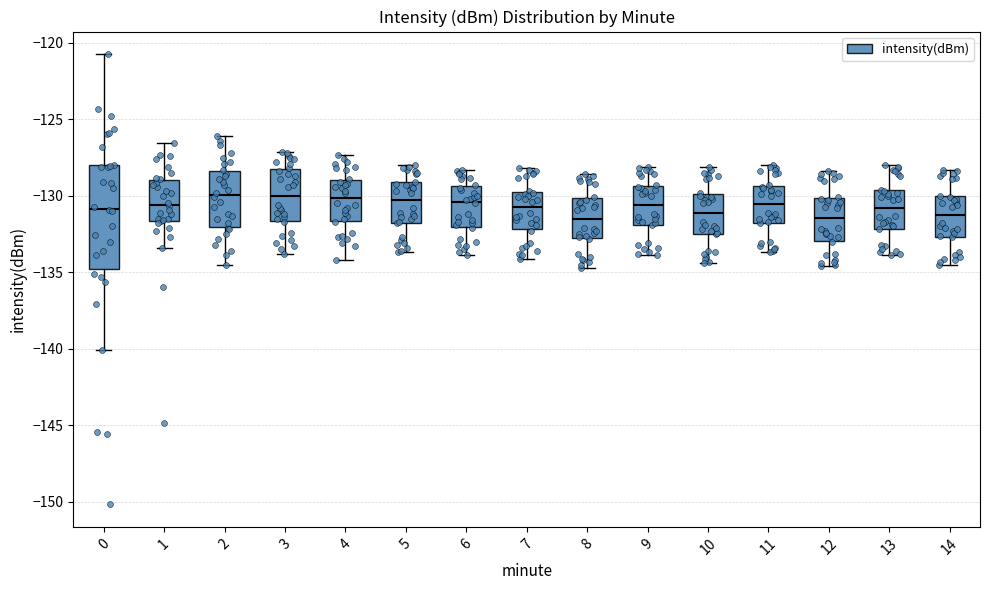

Reading left to right, read every box against the y-axis: the position of its median line, the range the box covers, and the ends of its whiskers. The values are not printed on the chart, so give them approximately, as read against the axis.

0: median -131.0, box -135.0 to -128.0, whiskers -140.0 to -120.5
1: median -130.5, box -131.5 to -129.0, whiskers -133.5 to -126.5
2: median -130.0, box -132.0 to -128.5, whiskers -134.5 to -126.0
3: median -130.0, box -131.5 to -128.0, whiskers -134.0 to -127.0
4: median -130.0, box -131.5 to -129.0, whiskers -134.0 to -127.5
5: median -130.5, box -132.0 to -129.0, whiskers -133.5 to -128.0
6: median -130.5, box -132.0 to -129.5, whiskers -134.0 to -128.5
7: median -130.5, box -132.0 to -129.5, whiskers -134.0 to -128.0
8: median -131.5, box -133.0 to -130.0, whiskers -134.5 to -128.5
9: median -130.5, box -132.0 to -129.5, whiskers -134.0 to -128.0
10: median -131.0, box -132.5 to -130.0, whiskers -134.5 to -128.0
11: median -130.5, box -132.0 to -129.5, whiskers -133.5 to -128.0
12: median -131.5, box -133.0 to -130.0, whiskers -134.5 to -128.5
13: median -131.0, box -132.0 to -129.5, whiskers -134.0 to -128.0
14: median -131.0, box -132.5 to -130.0, whiskers -134.5 to -128.5